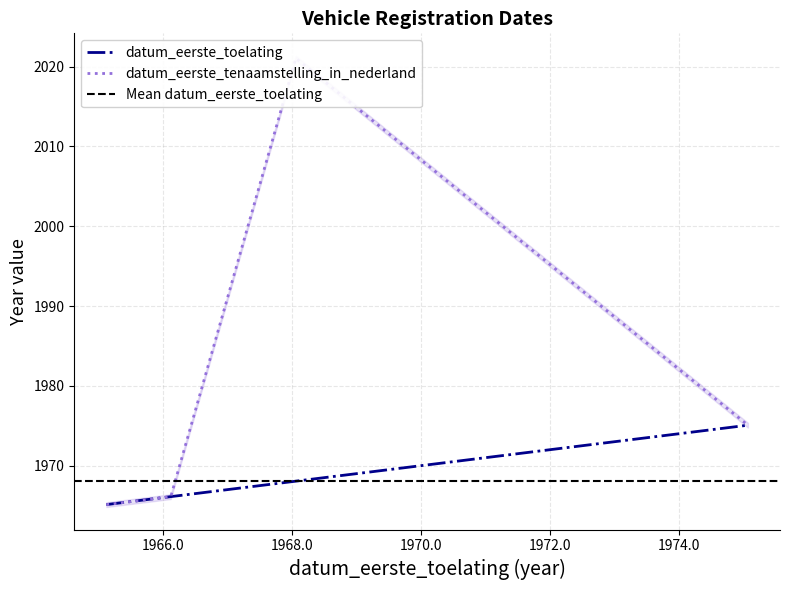

Which series has the largest total across all categories?

datum_eerste_tenaamstelling_in_nederland